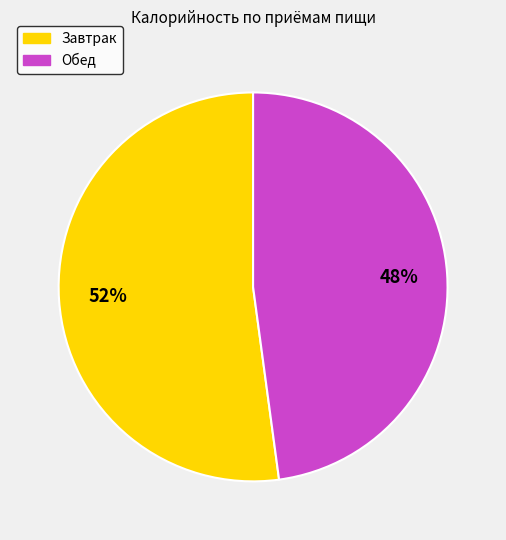

The Завтрак slice represents 60% of the pie. True or false?

False